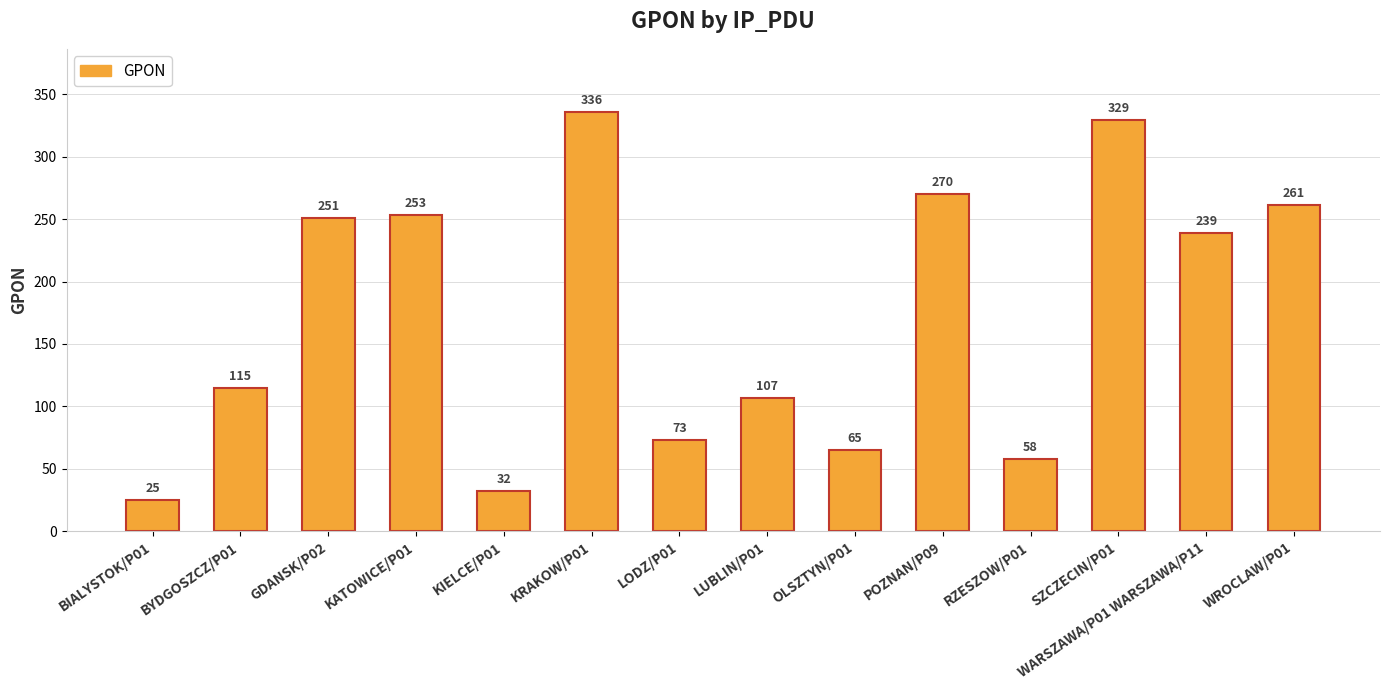

List the labels in order of value, largest first.

KRAKOW/P01, SZCZECIN/P01, POZNAN/P09, WROCLAW/P01, KATOWICE/P01, GDANSK/P02, WARSZAWA/P01 WARSZAWA/P11, BYDGOSZCZ/P01, LUBLIN/P01, LODZ/P01, OLSZTYN/P01, RZESZOW/P01, KIELCE/P01, BIALYSTOK/P01